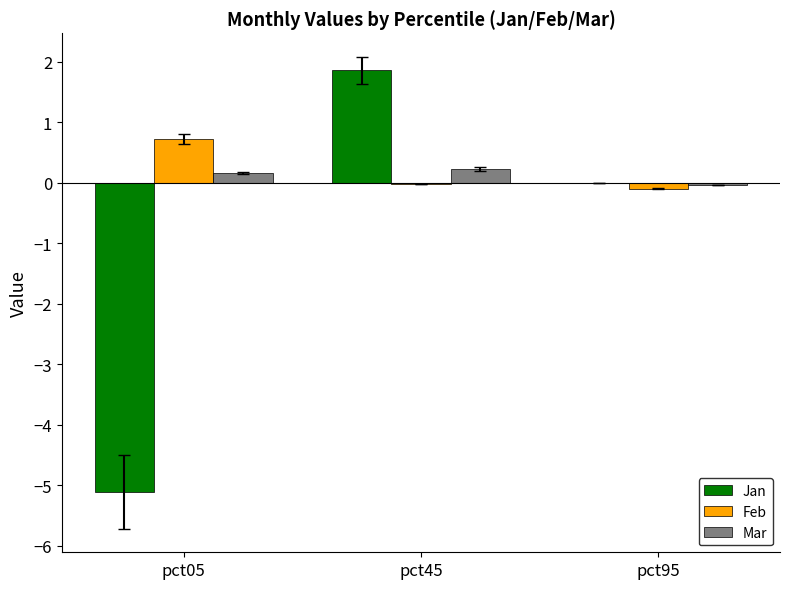

The value of Feb at pct05 is 0.7. True or false?

True